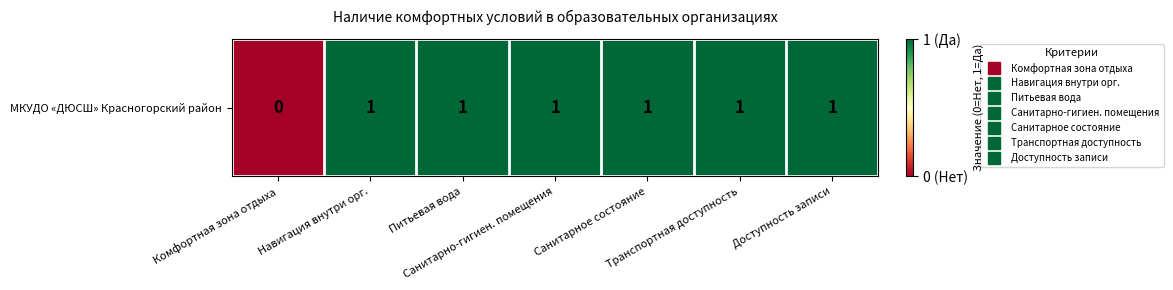

Reading left to right, extract all data points from this chart.

Комфортная зона отдыха=0	Навигация внутри орг.=1	Питьевая вода=1	Санитарно-гигиен. помещения=1	Санитарное состояние=1	Транспортная доступность=1	Доступность записи=1